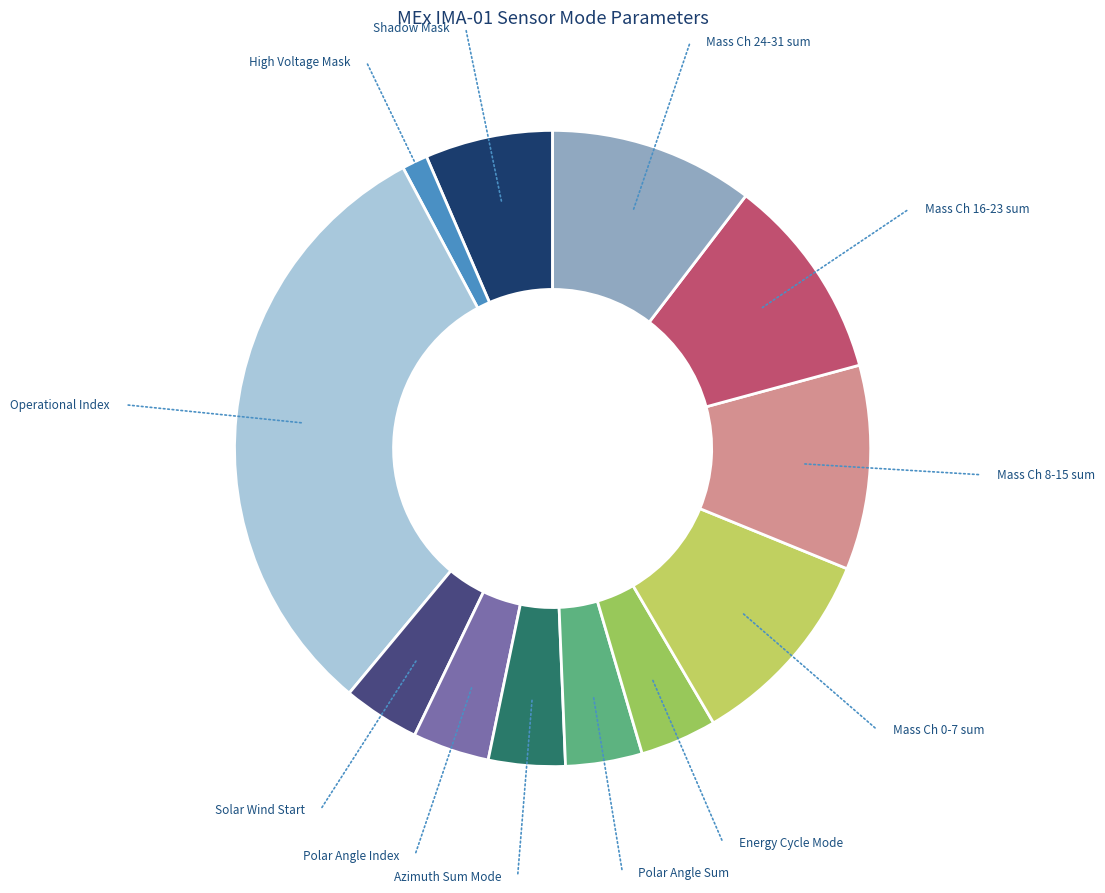

Is there any slice that represents more than half of the pie?

No